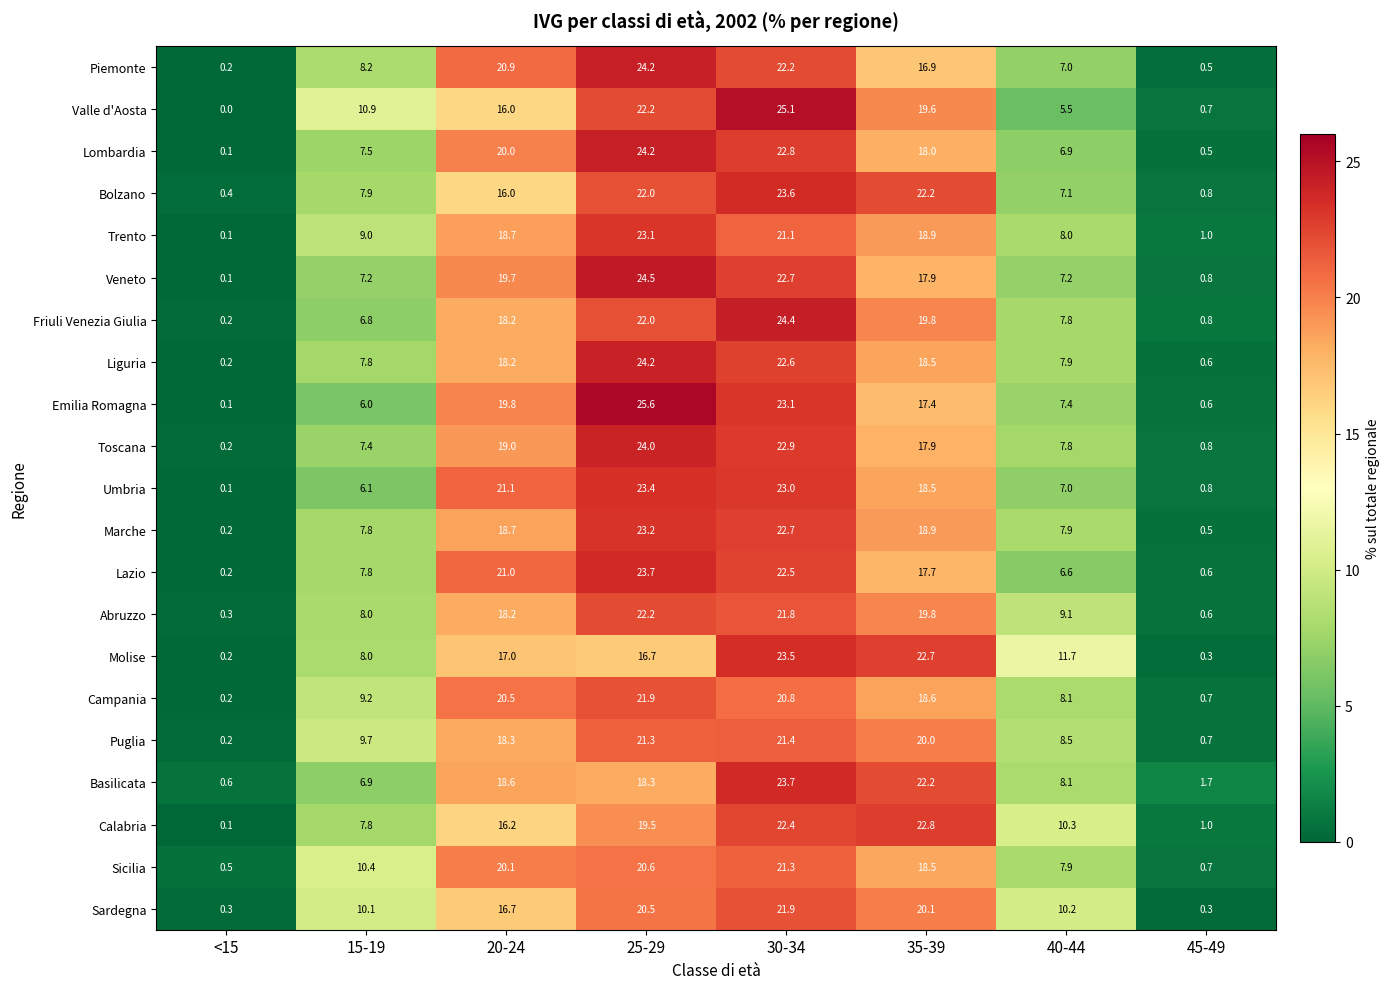

The value of Trento at 15-19 is 9.0. True or false?

True